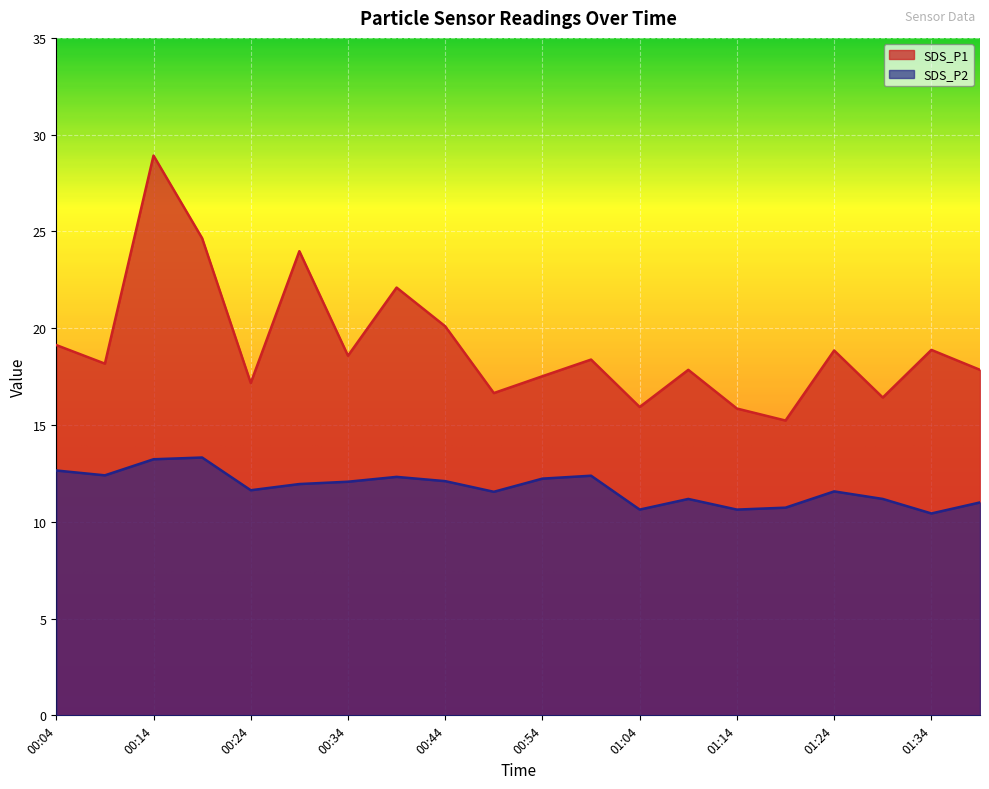

Does the chart display data point markers on the line(s)?

No